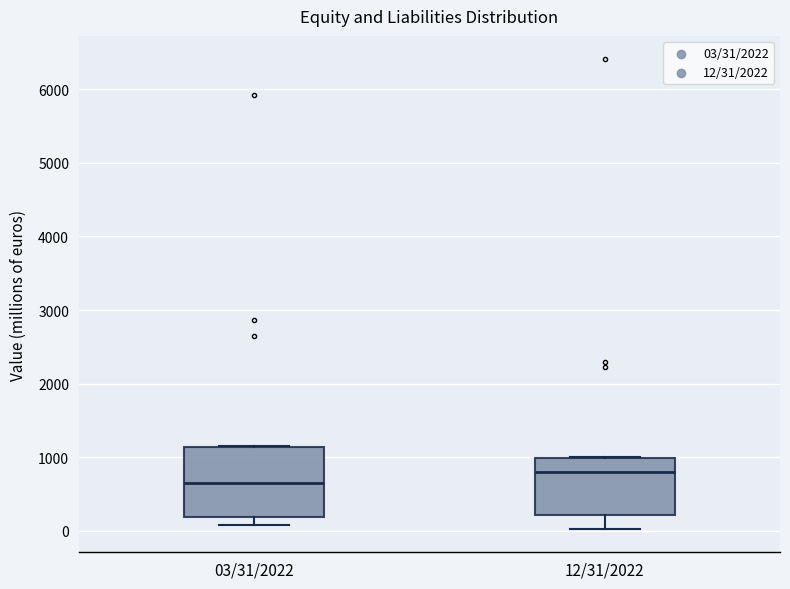

Where does the median line of the box for 12/31/2022 sit on the y-axis? The values are not printed on the chart, so give them approximately, as read against the axis.

800